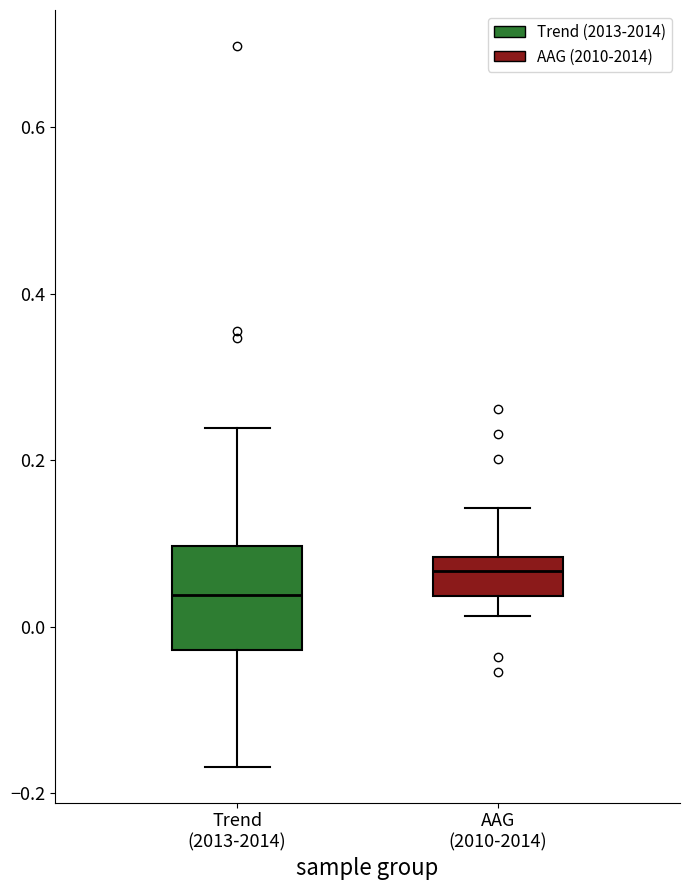

Where does the lower whisker of the box for AAG (2010-2014) end on the y-axis? The values are not printed on the chart, so give them approximately, as read against the axis.

0.02